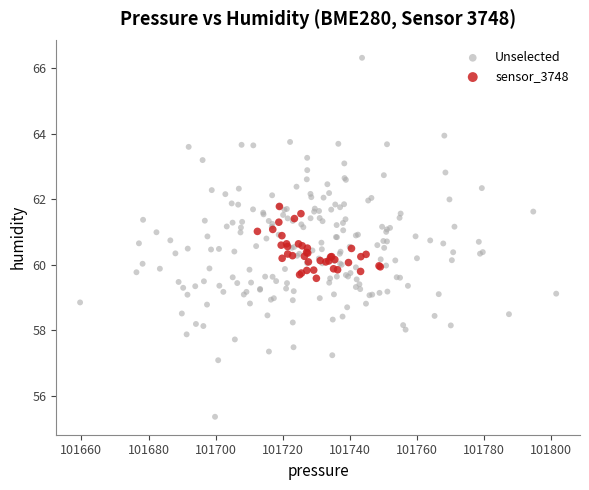

Which series contains the lowest Y value?

Unselected